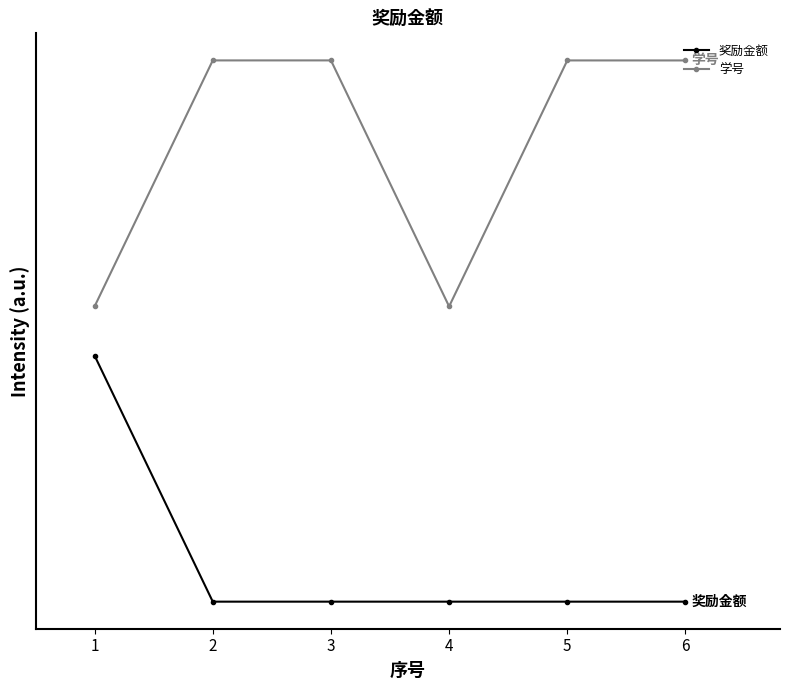

Where is 学号 nearest to the value 1?

4